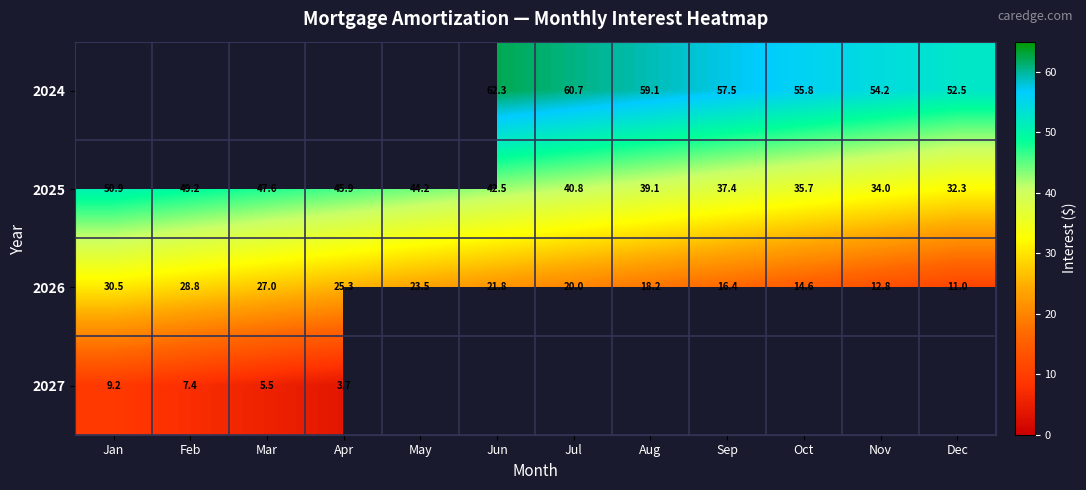

How many data points in 2025 are above 42?

6